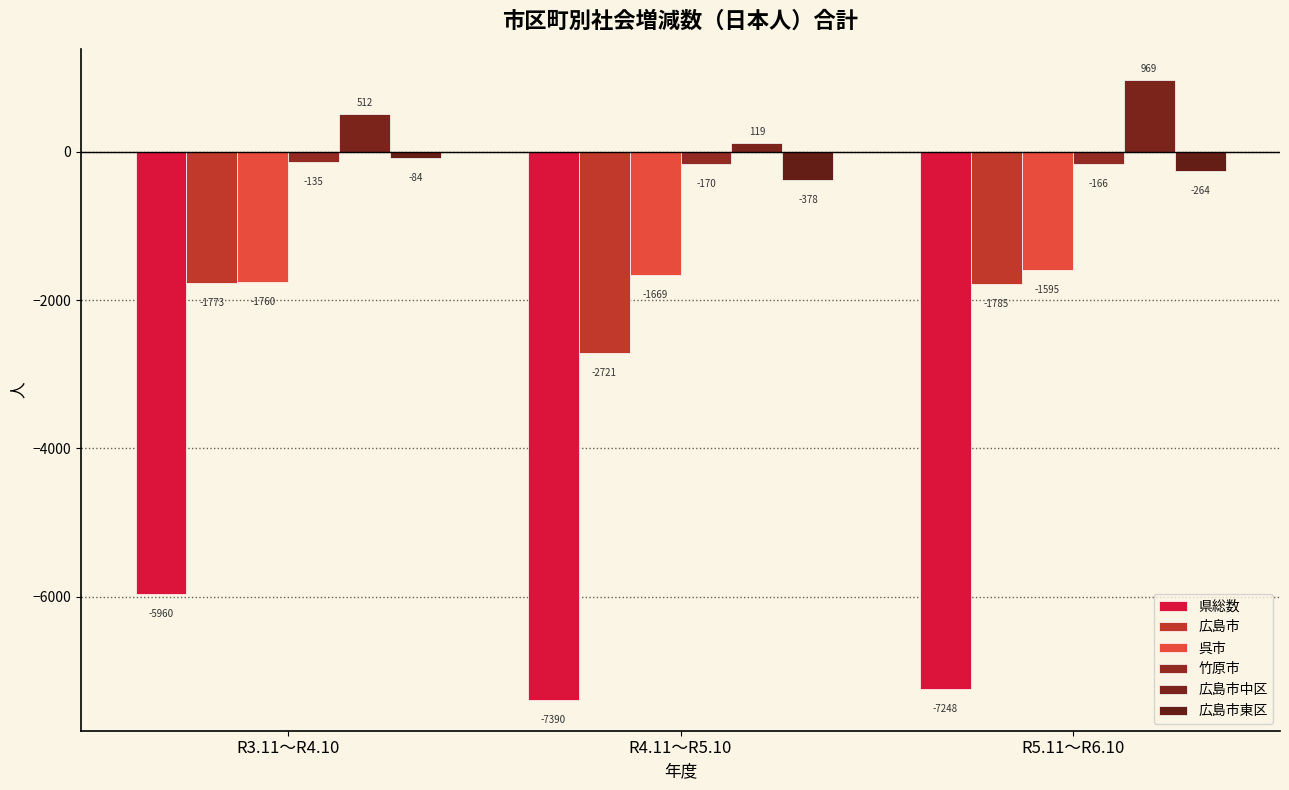

Reading left to right, extract all data points from this chart.

県総数: R3.11～R4.10=-5960	R4.11～R5.10=-7390	R5.11～R6.10=-7248
広島市: R3.11～R4.10=-1773	R4.11～R5.10=-2721	R5.11～R6.10=-1785
呉市: R3.11～R4.10=-1760	R4.11～R5.10=-1669	R5.11～R6.10=-1595
竹原市: R3.11～R4.10=-135	R4.11～R5.10=-170	R5.11～R6.10=-166
広島市中区: R3.11～R4.10=512	R4.11～R5.10=119	R5.11～R6.10=969
広島市東区: R3.11～R4.10=-84	R4.11～R5.10=-378	R5.11～R6.10=-264